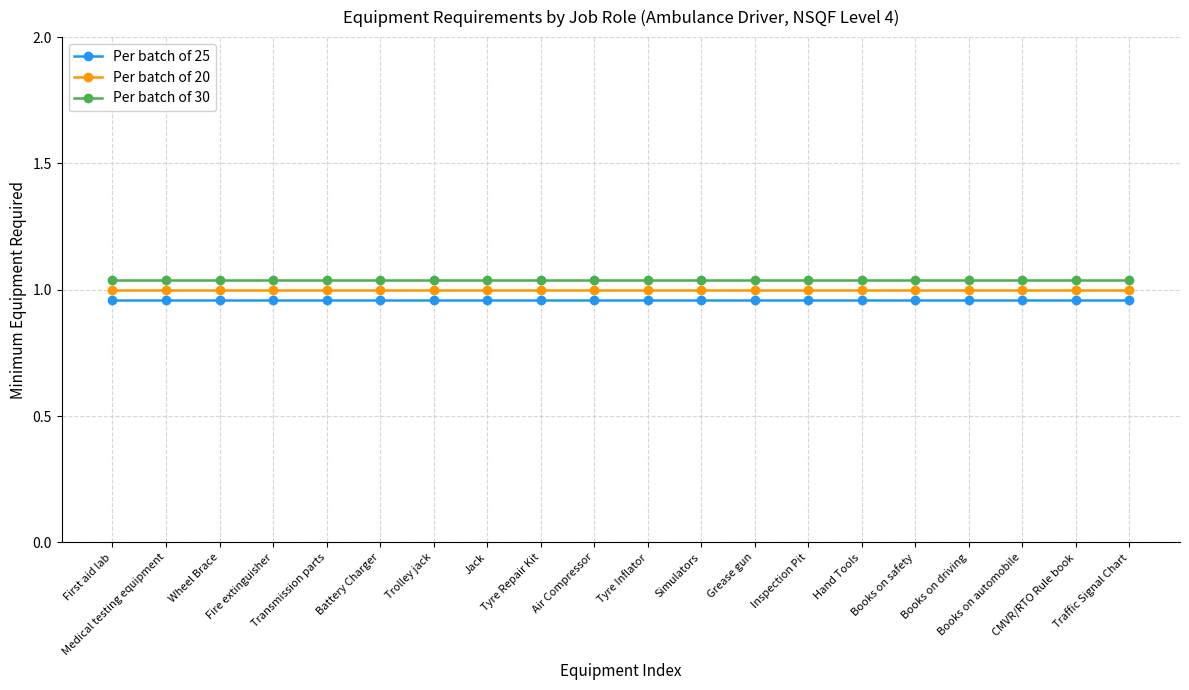

True or false: Per batch of 25 and Per batch of 20 cross at least once.

False